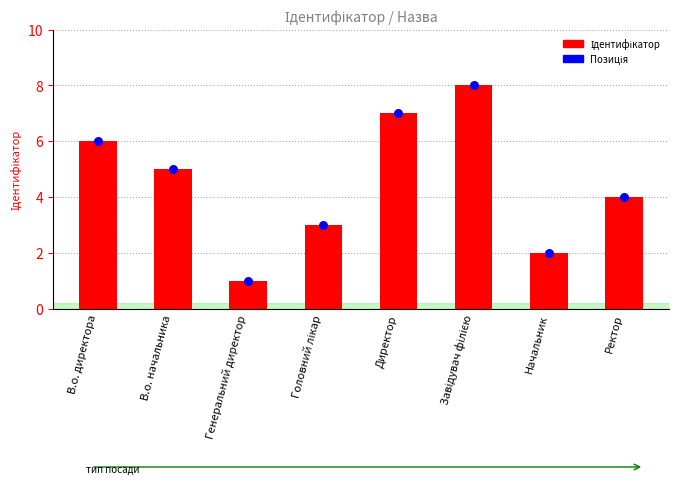

At how many categories does at least one series exceed 5?

3